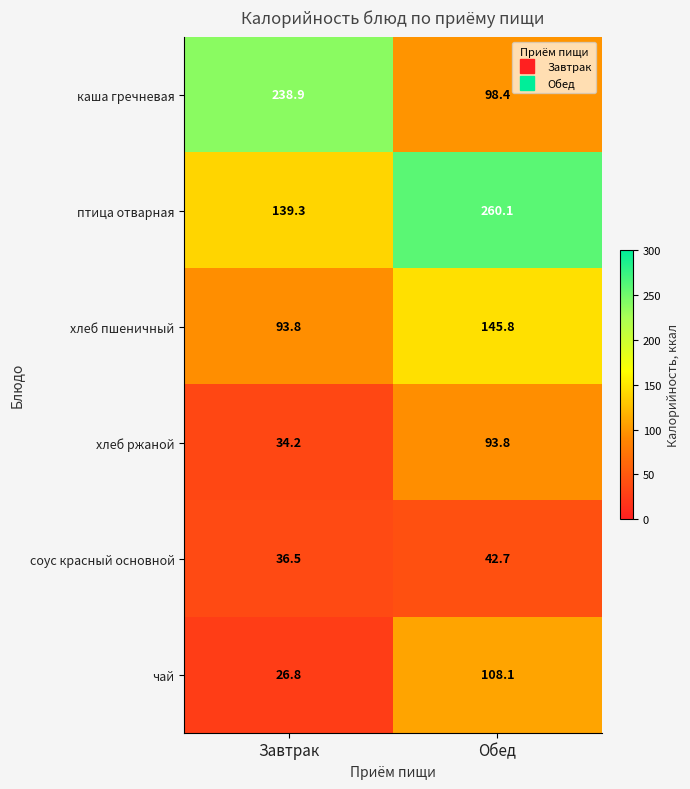

What value does the чай series have at Обед?

108.1